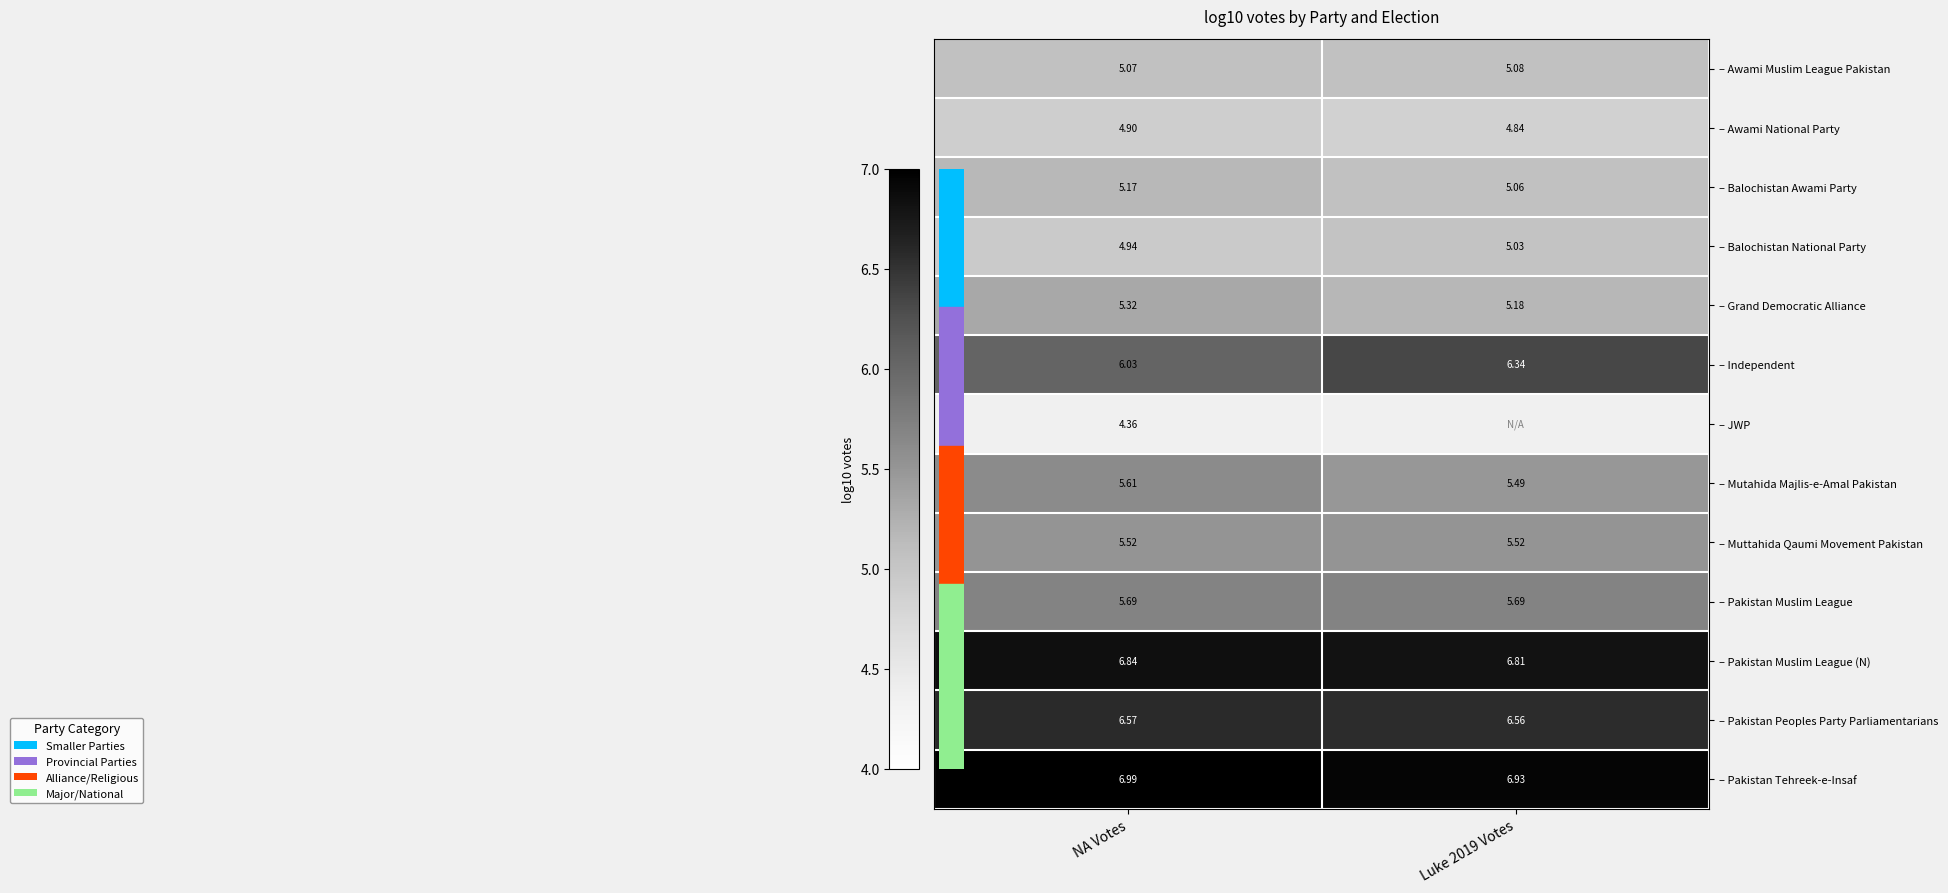

The value of – Independent at Luke 2019 Votes is 8.9. True or false?

False